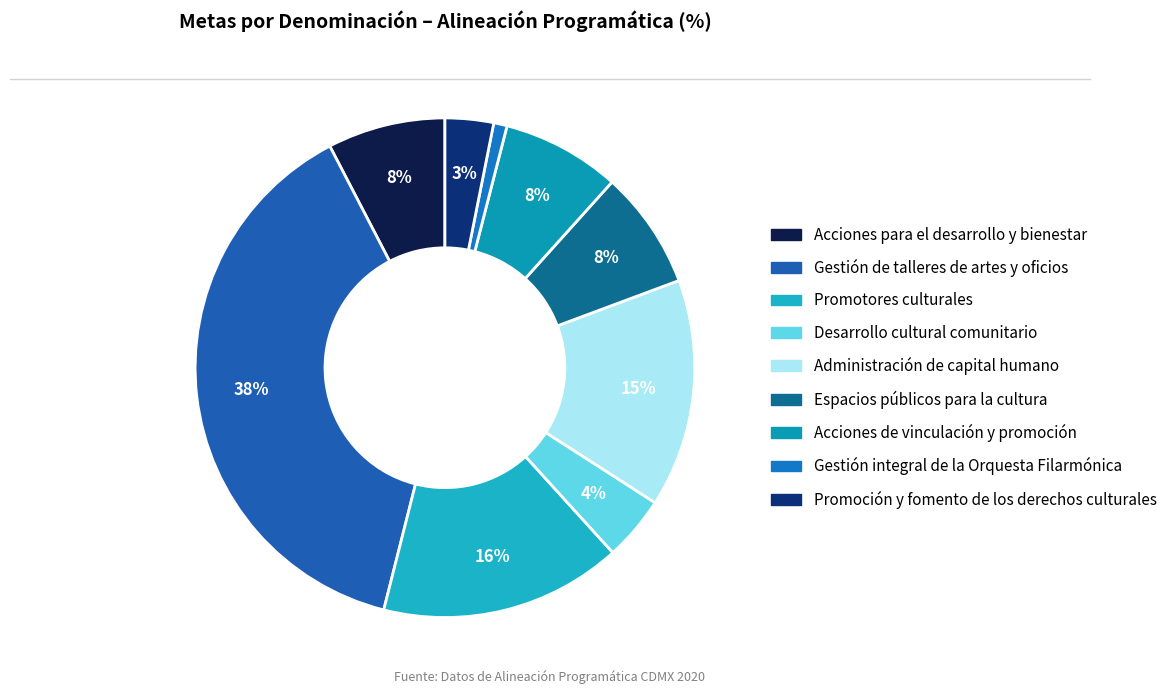

Approximately how many times larger is the value at Acciones para el desarrollo y bienestar compared to Promotores culturales?

0.5